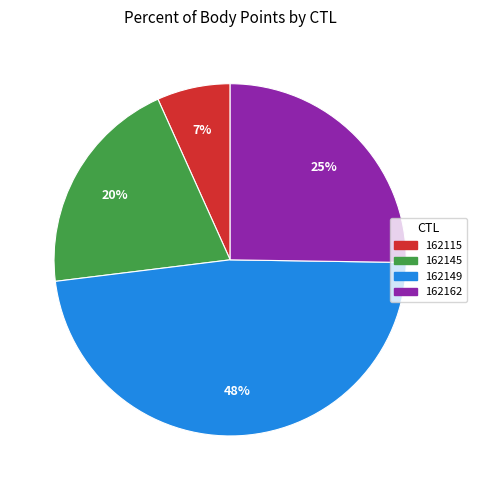

The 162145 slice represents 20% of the pie. True or false?

True